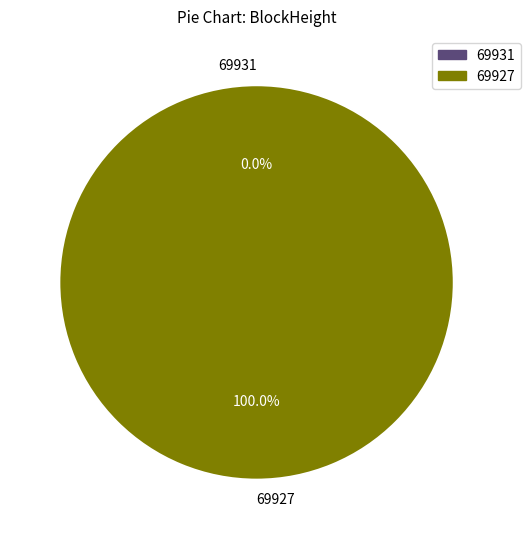

What is the change in value from 69931 to 69927?

+34576